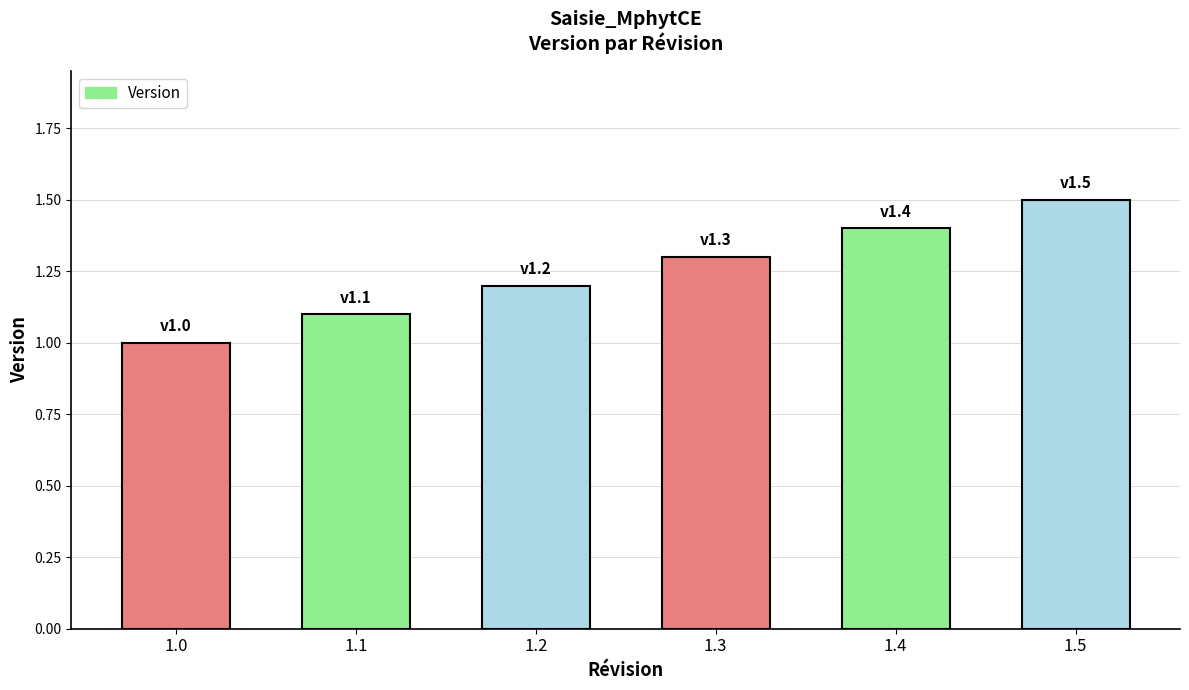

How many bars are there in total?

6